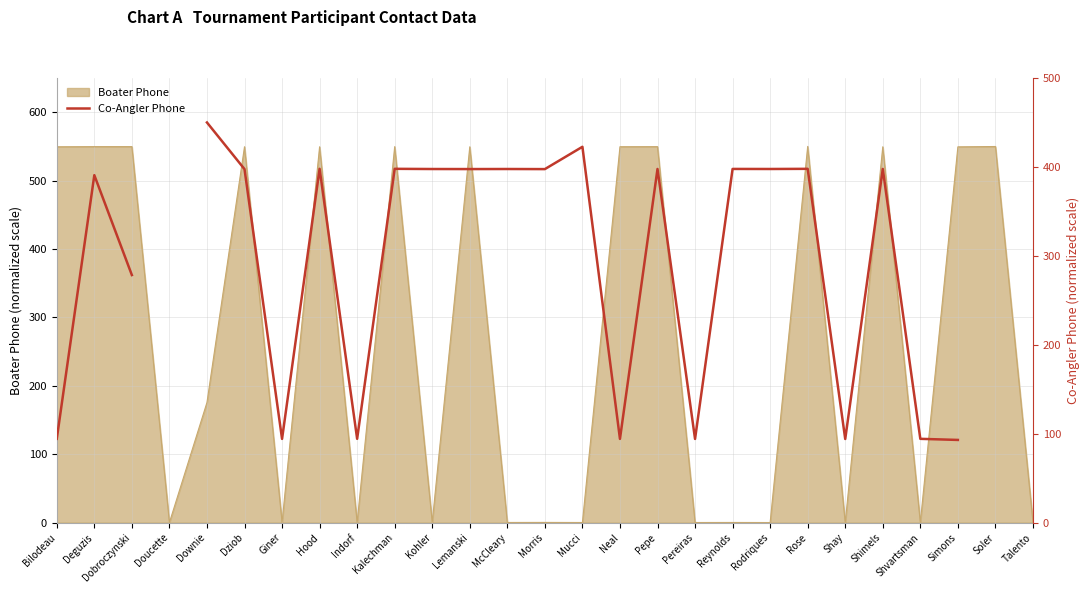

What is the highest value of the Boater Phone series?

550.0